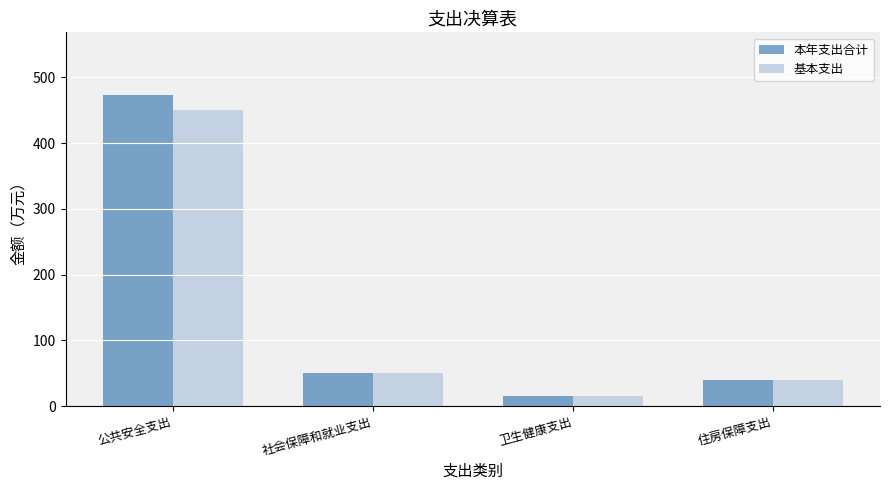

How many bars are there in total?

8